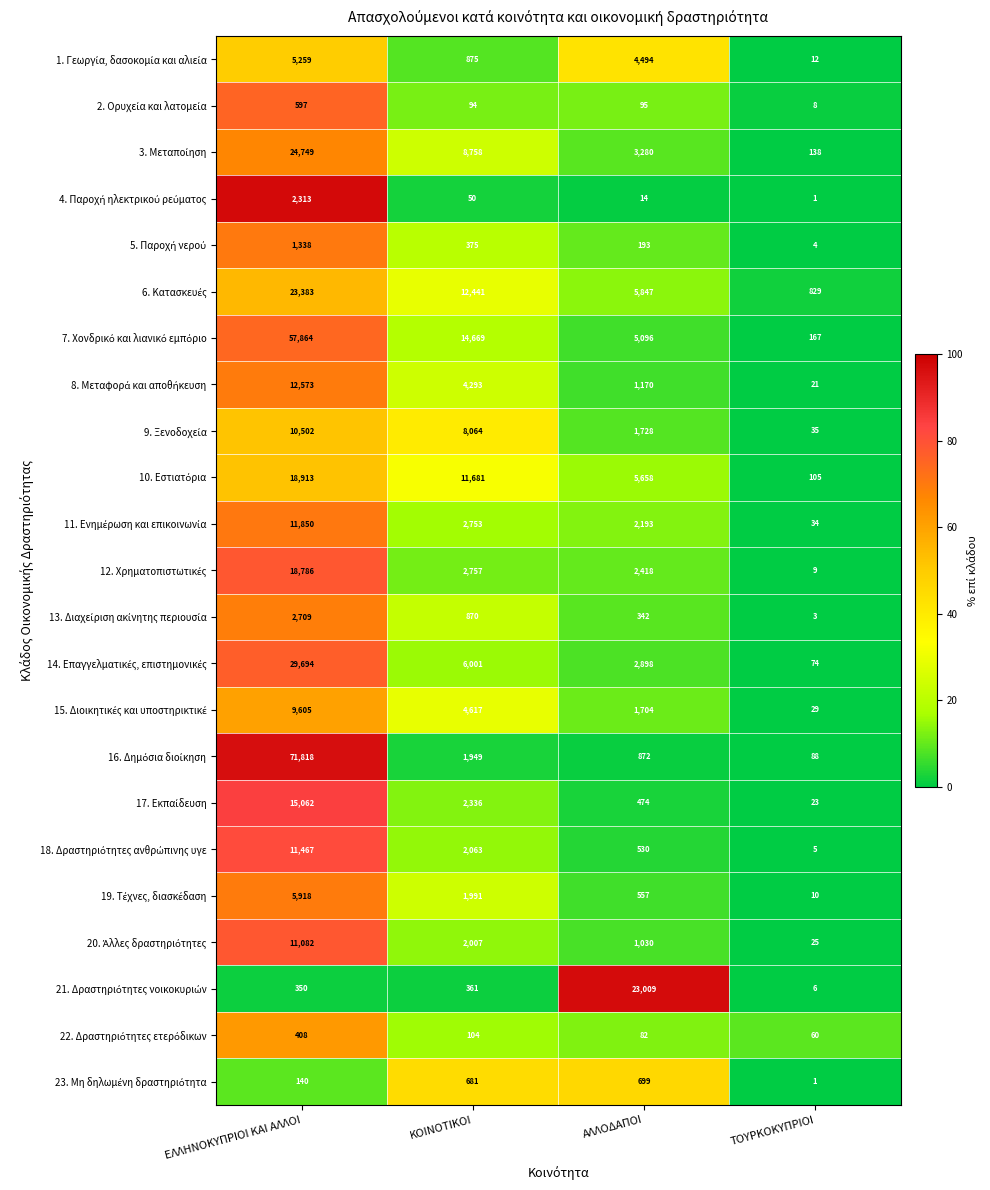

At which category does the chart reach its peak across all series?

ΕΛΛΗΝΟΚΥΠΡΙΟΙ ΚΑΙ ΑΛΛΟΙ